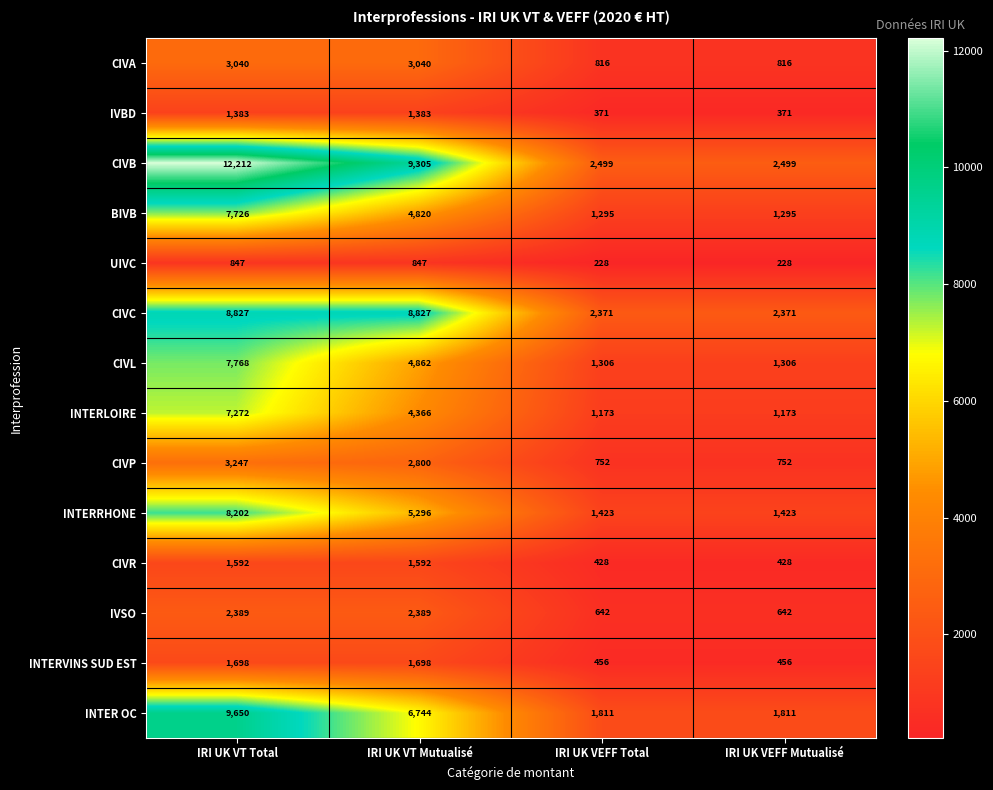

What is the smallest value displayed?

228